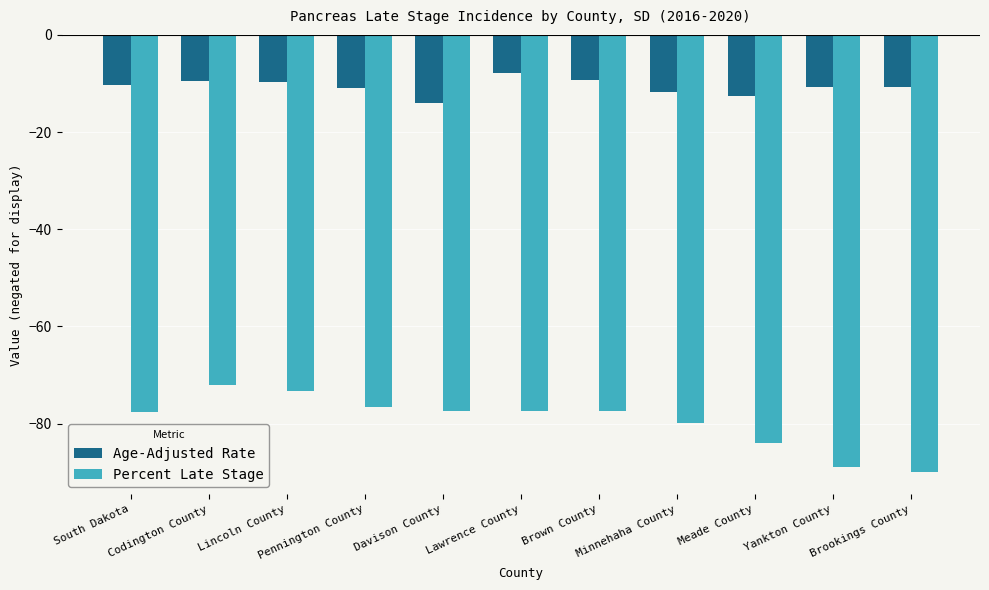

How many bars are there in total?

22